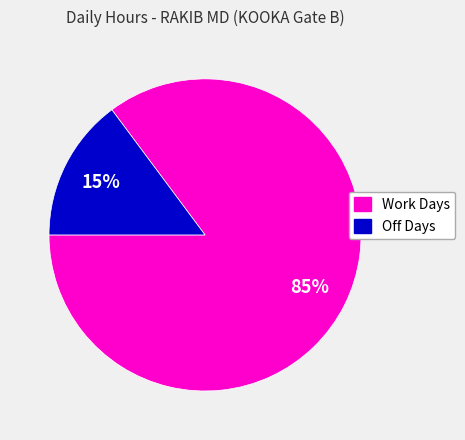

To the nearest percent, what is the difference between the largest and smallest slice percentages?

70%